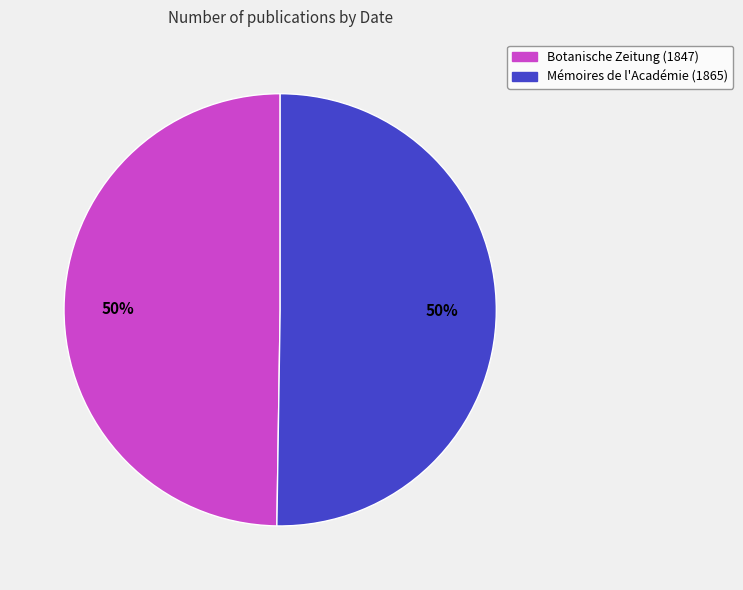

To the nearest percent, what is the combined percentage of Mémoires de l'Académie (1865) and Botanische Zeitung (1847)?

100%